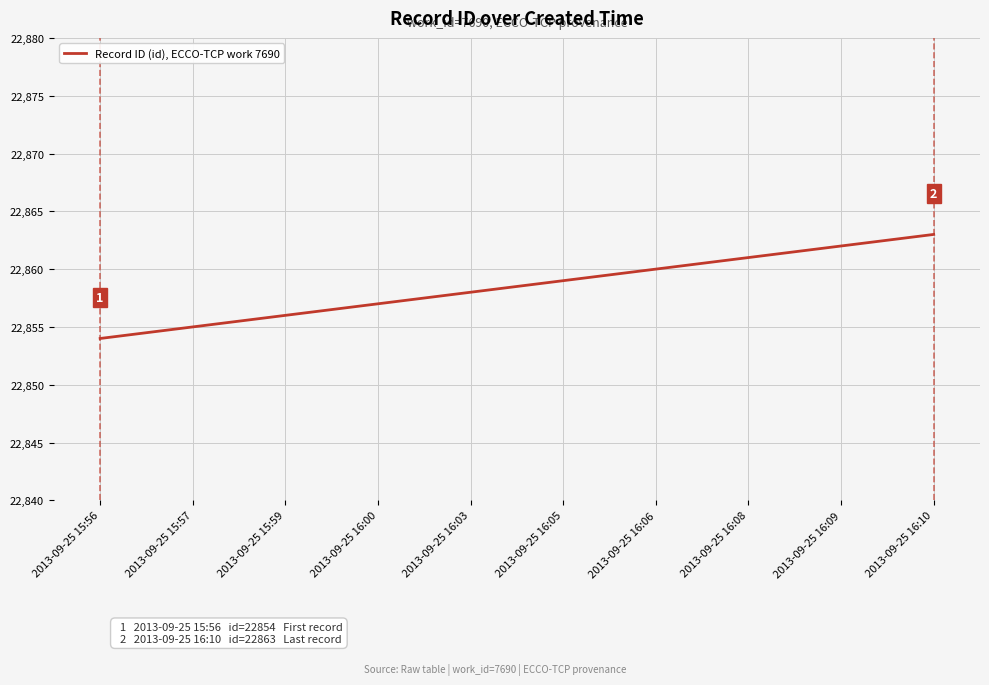

What is the difference between the values at 2013-09-25 15:59 and 2013-09-25 15:57?

1